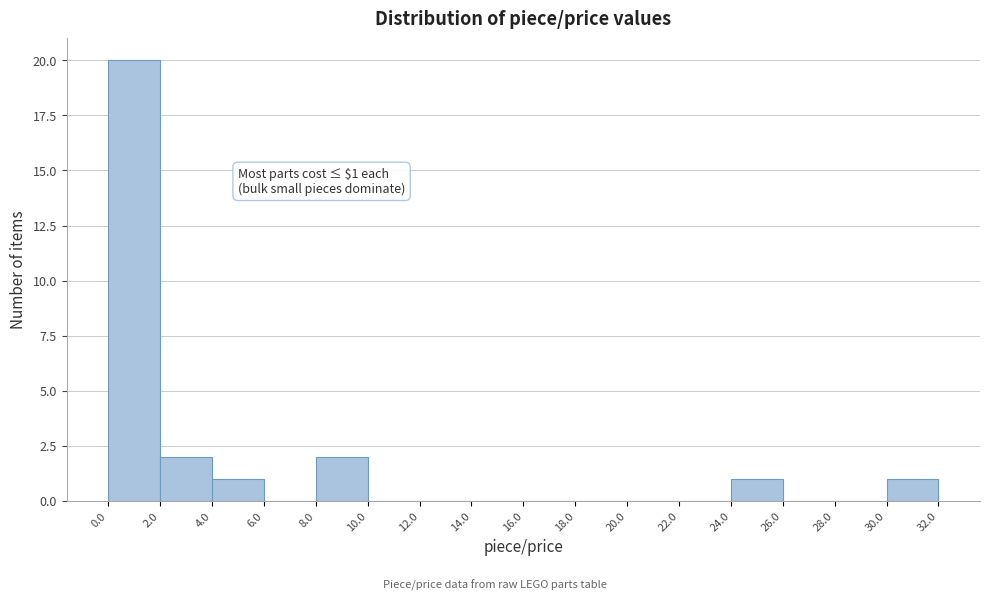

Which range on the x-axis has the tallest bar?

0.0 to 2.0